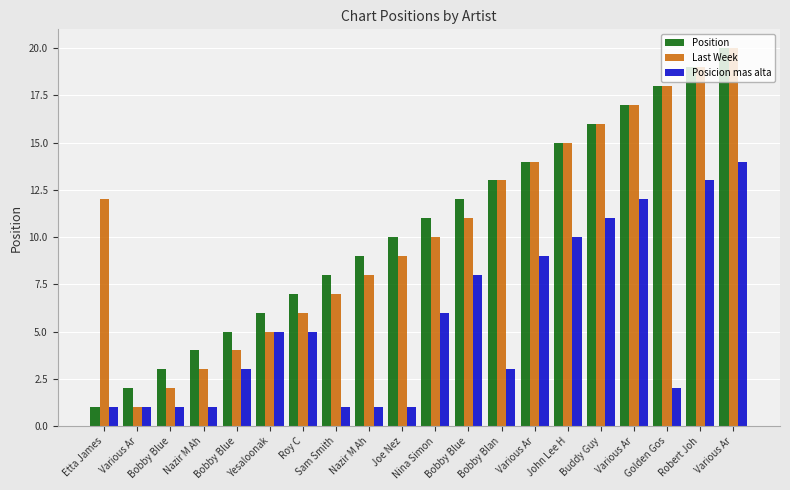

How many groups of bars are there?

20